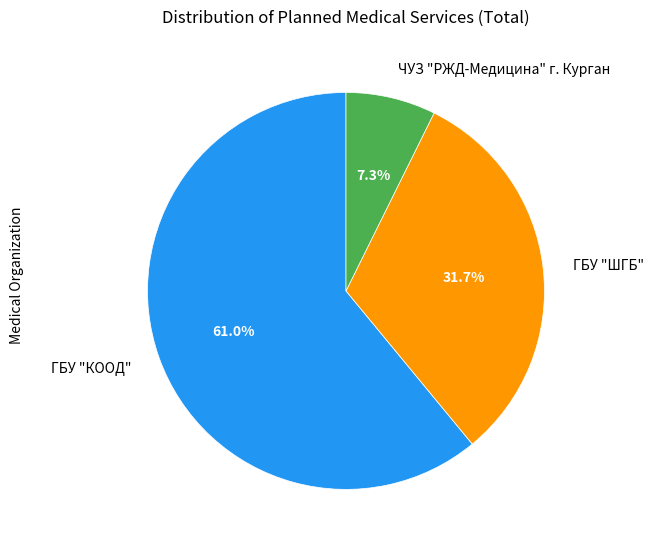

Count the number of slices in the pie.

3